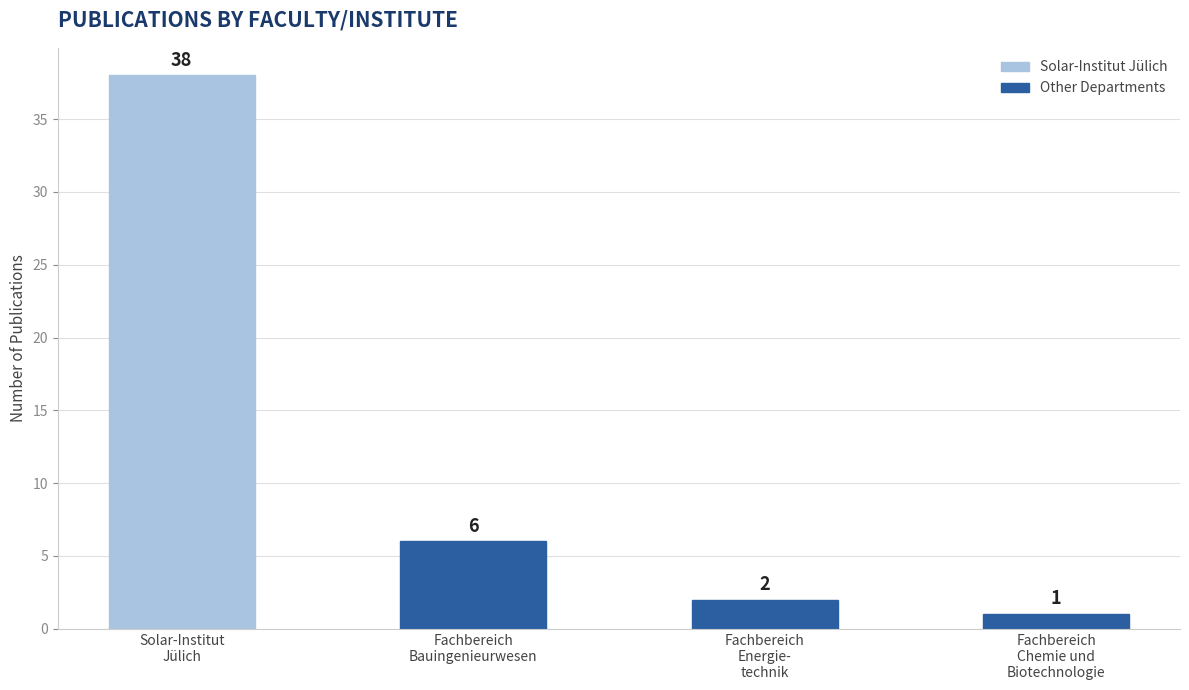

At which category does the chart reach its minimum across all series?

Fachbereich
Chemie und
Biotechnologie